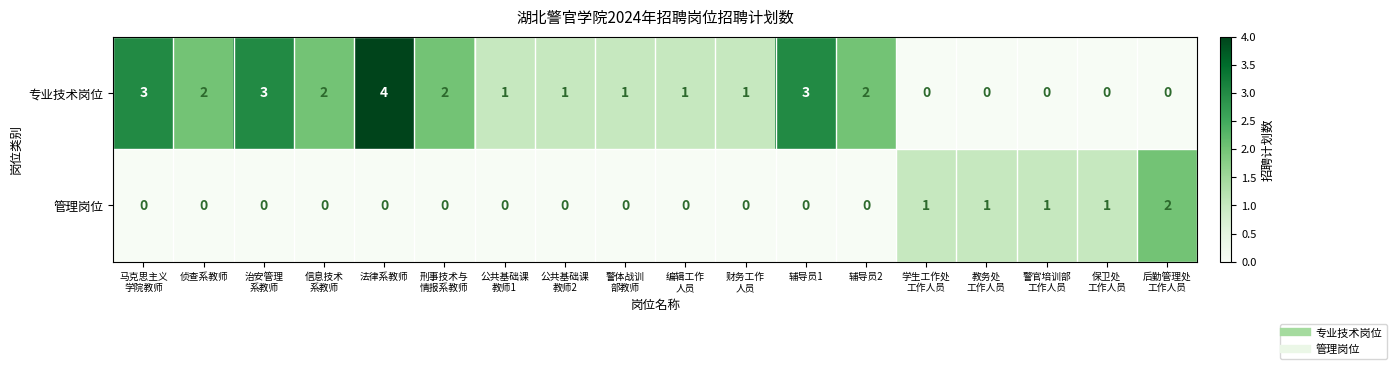

Count the 专业技术岗位 values in the range 0 to 2.

14